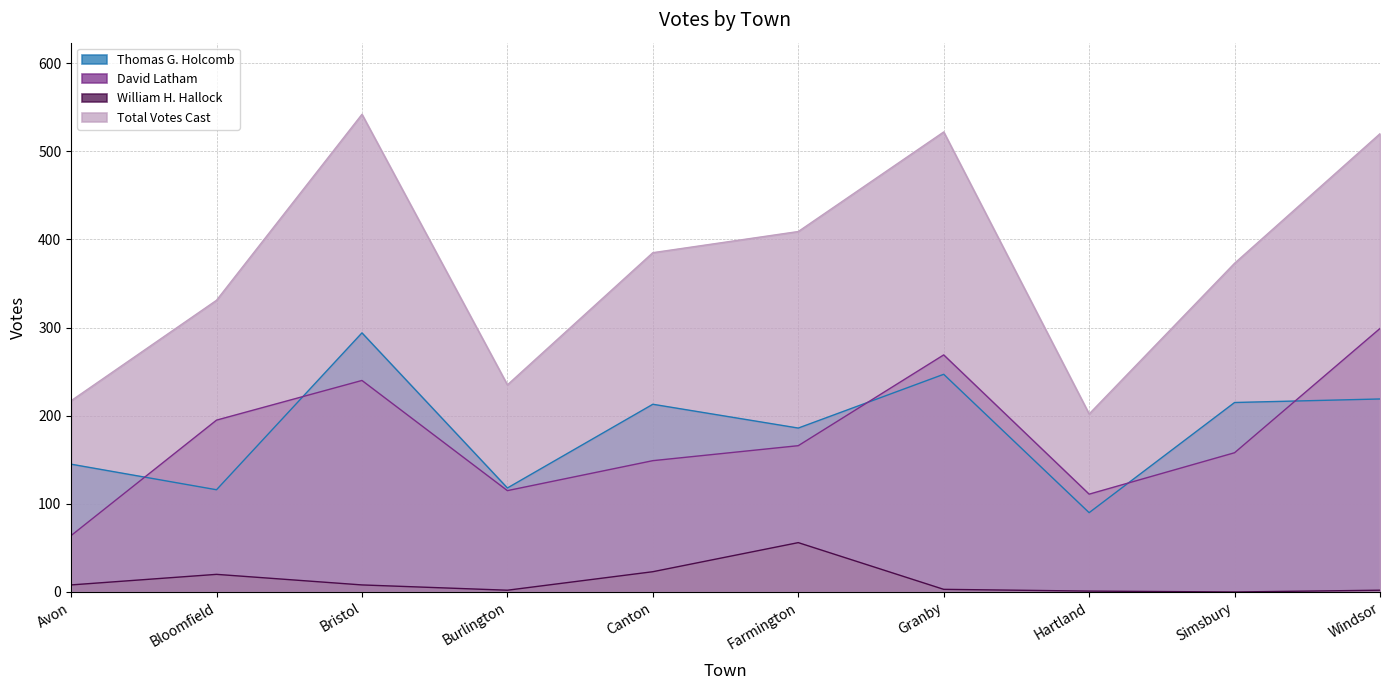

At which label does William H. Hallock first exceed 8?

Bloomfield